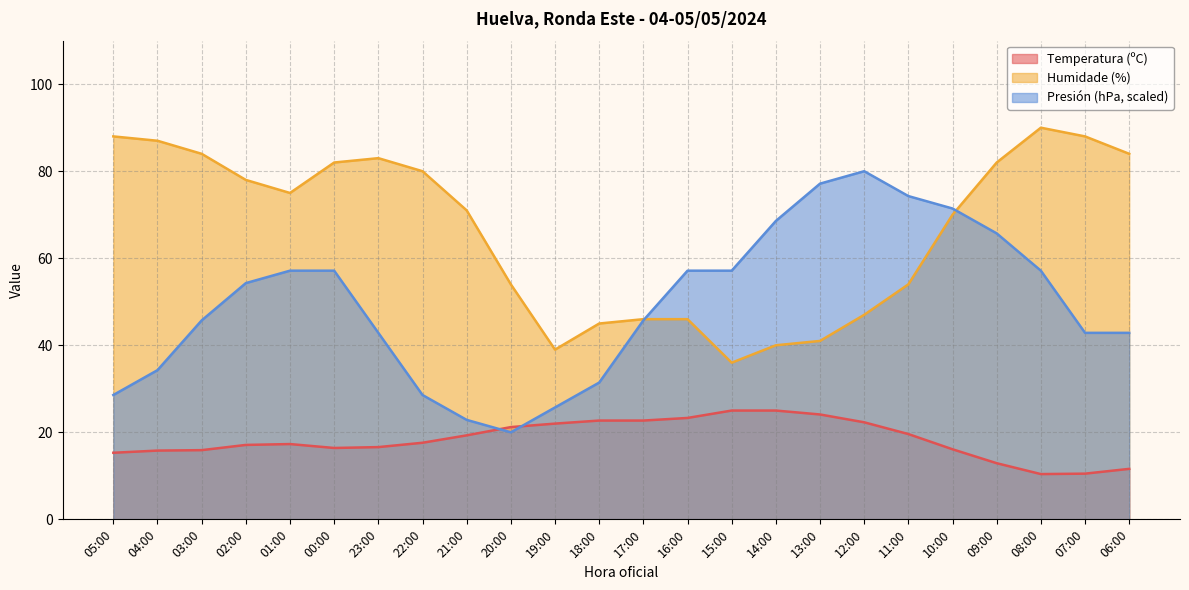

At which category does Humidade (%) reach its first local peak?

23:00